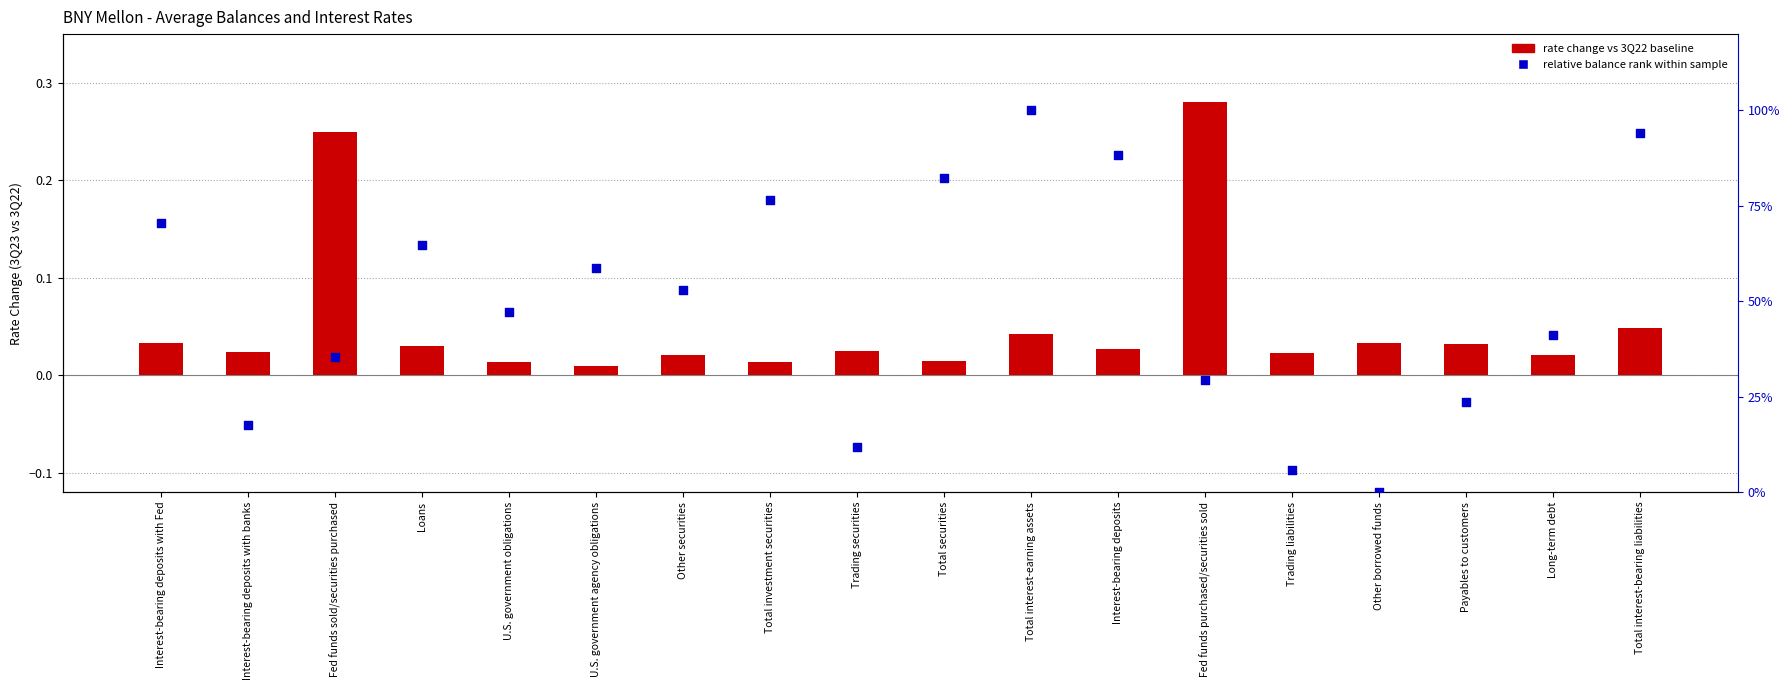

What are all the series names shown in the legend?

rate change vs 3Q22, relative balance rank